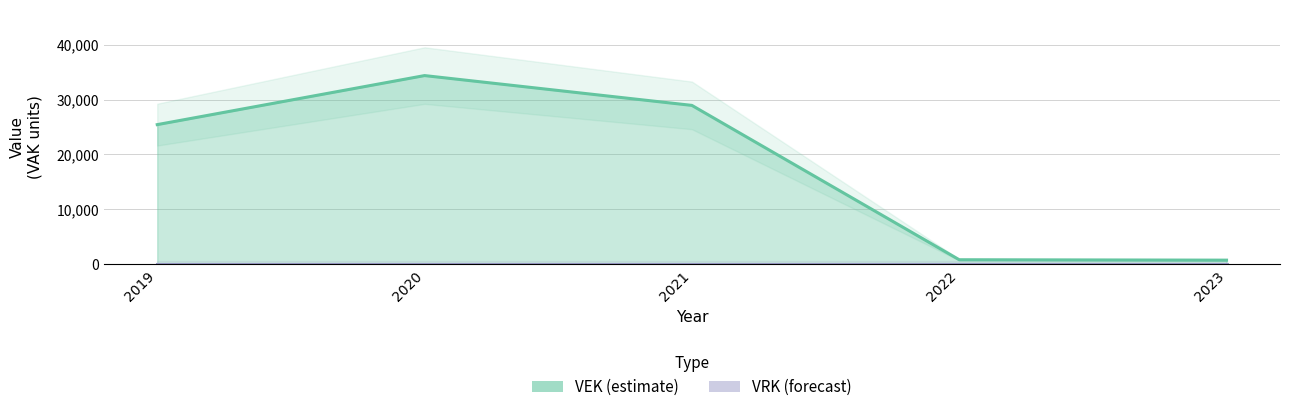

Is it true that the value at 2022 is 801?

True